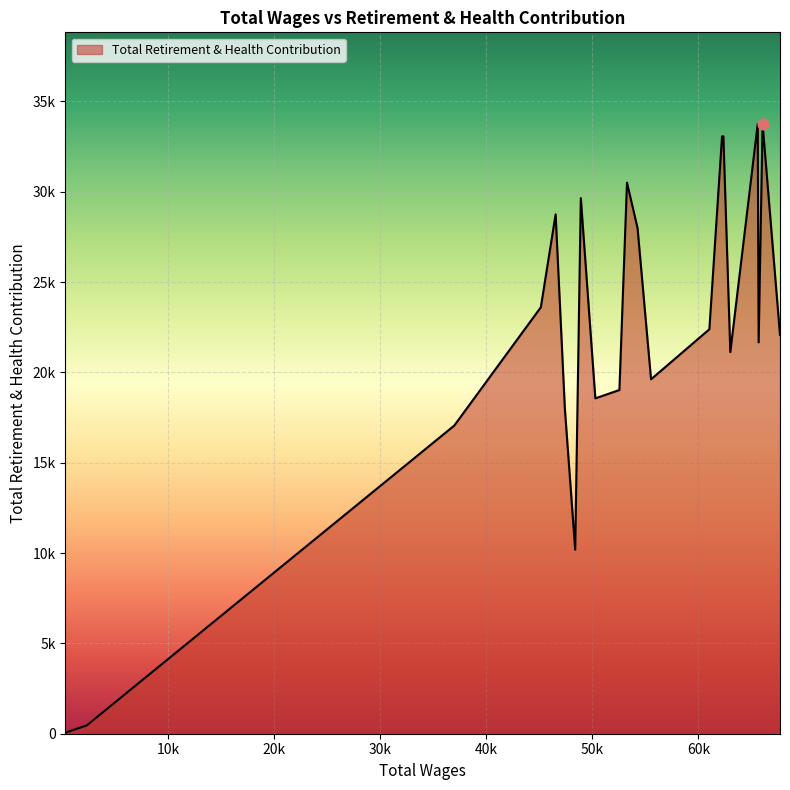

Does the chart have visible grid lines?

Yes